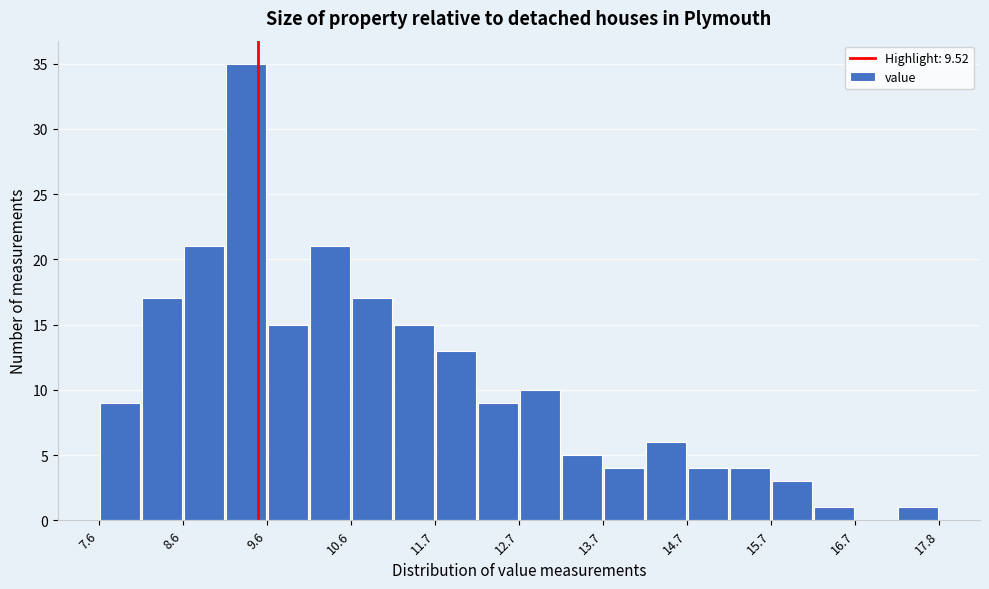

Around what value on the x-axis is the tallest bar? Give the approximate position of its centre, as read against the axis.

9.4